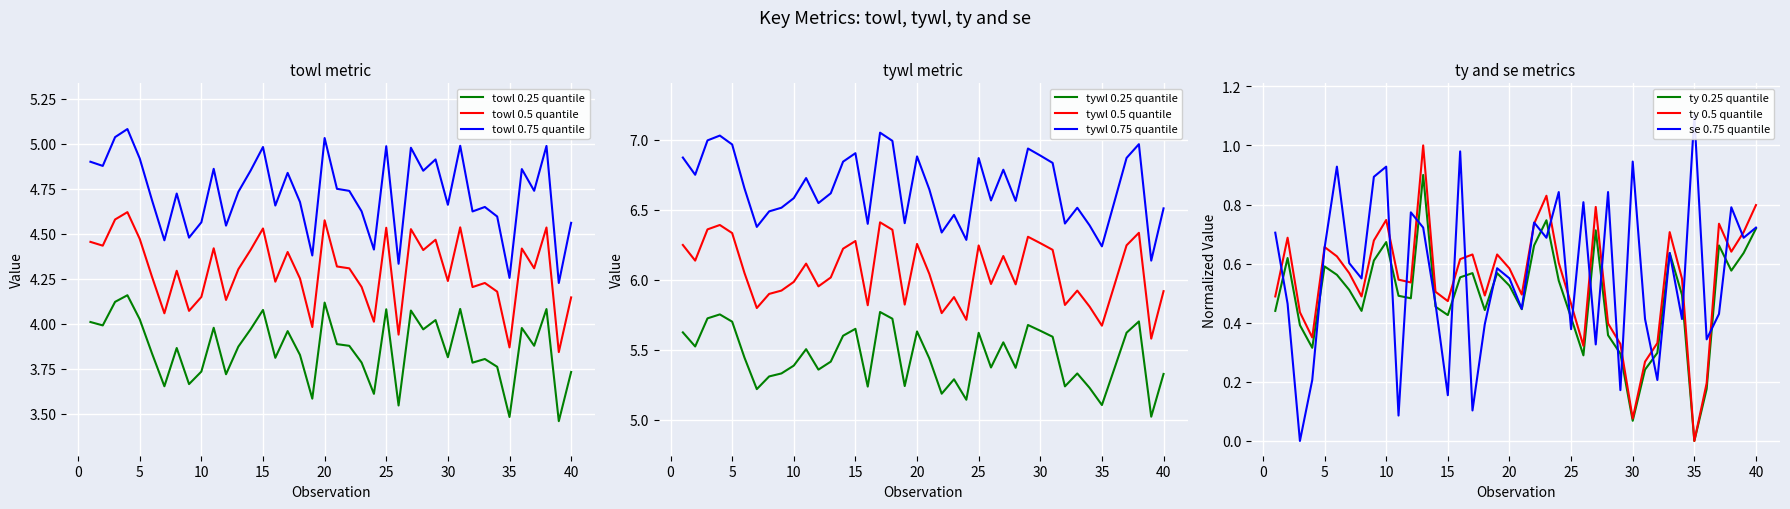

What is the maximum value for ty 0.5 quantile?

1.0